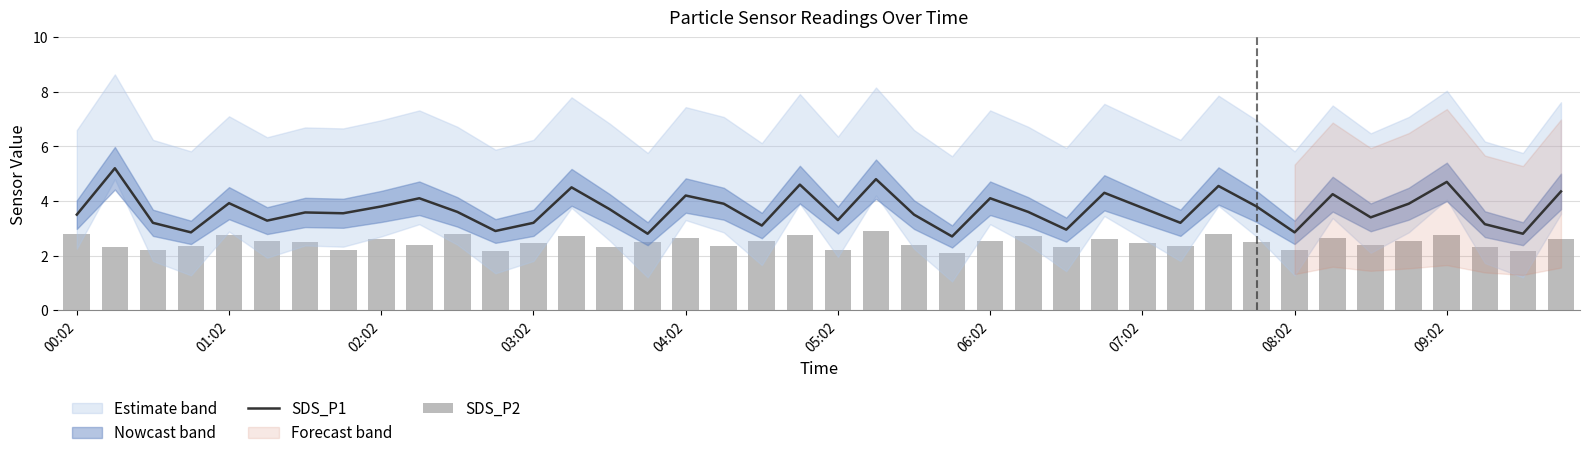

At which label is SDS_P1 closest to 3?

26